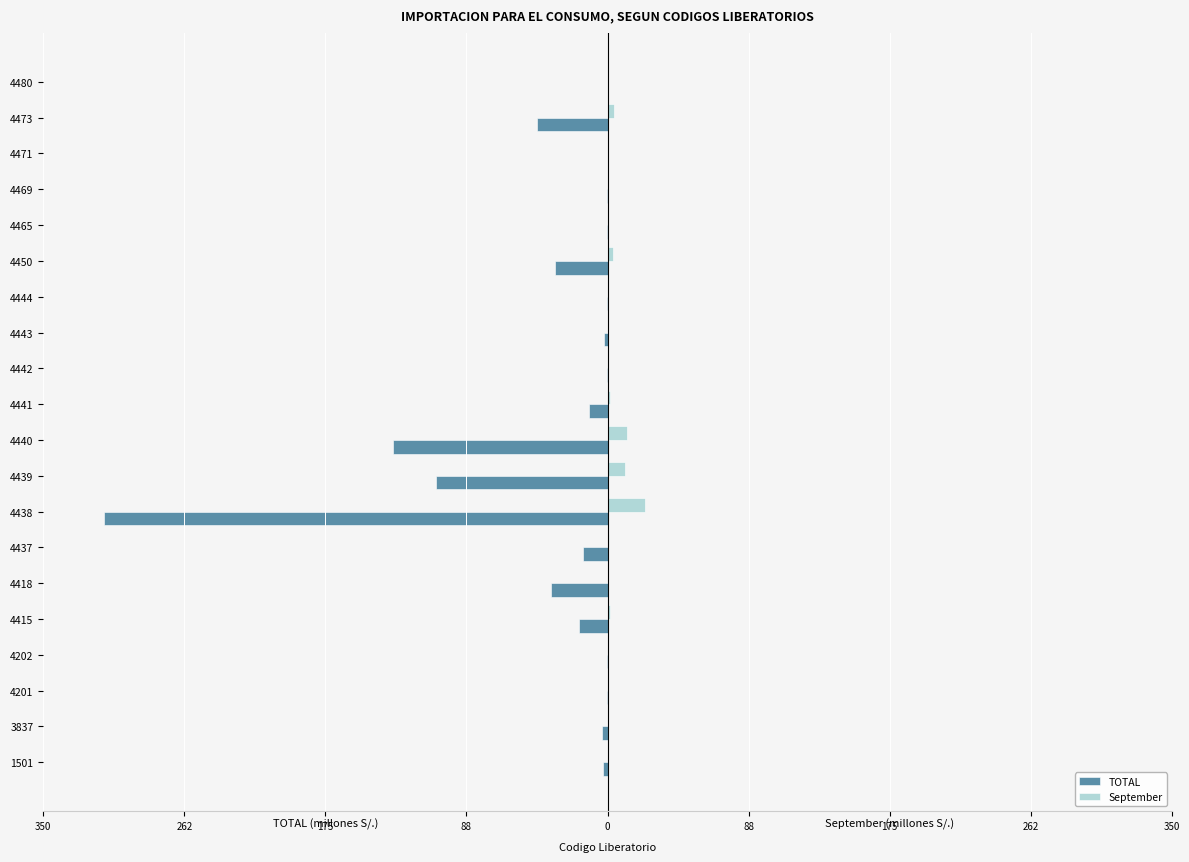

Which series has the largest range (max minus min)?

TOTAL